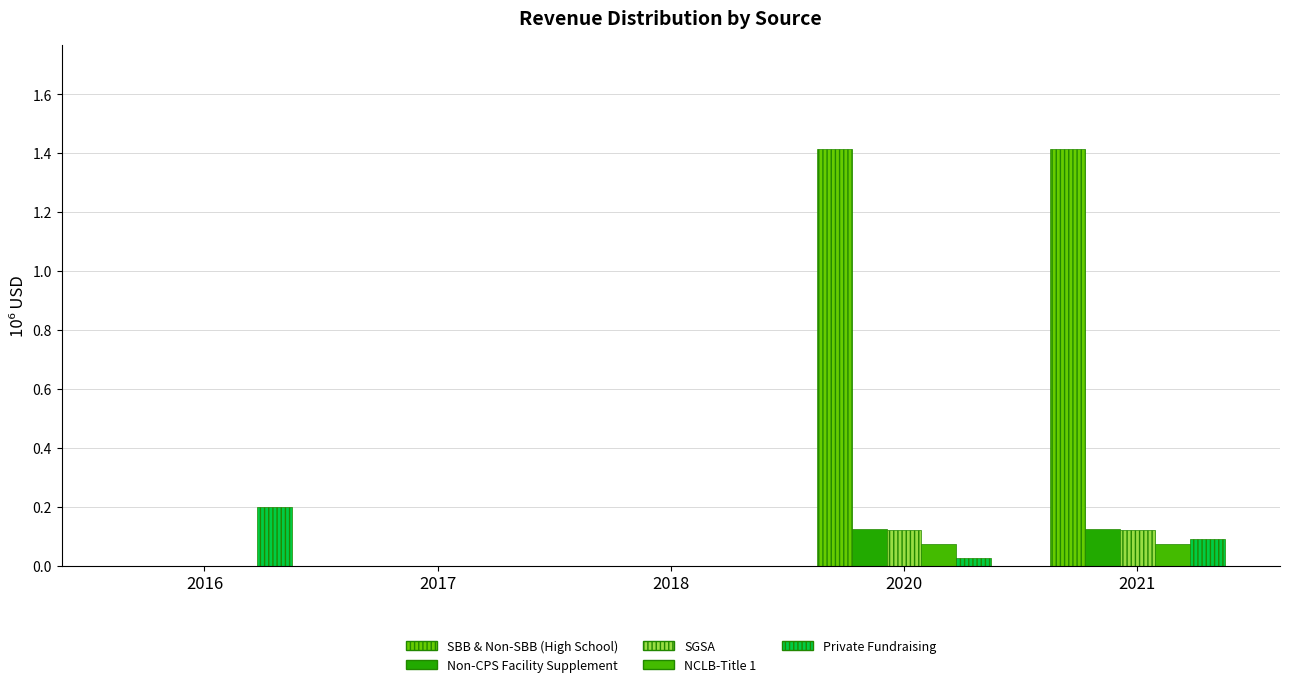

Are the bars horizontal?

No